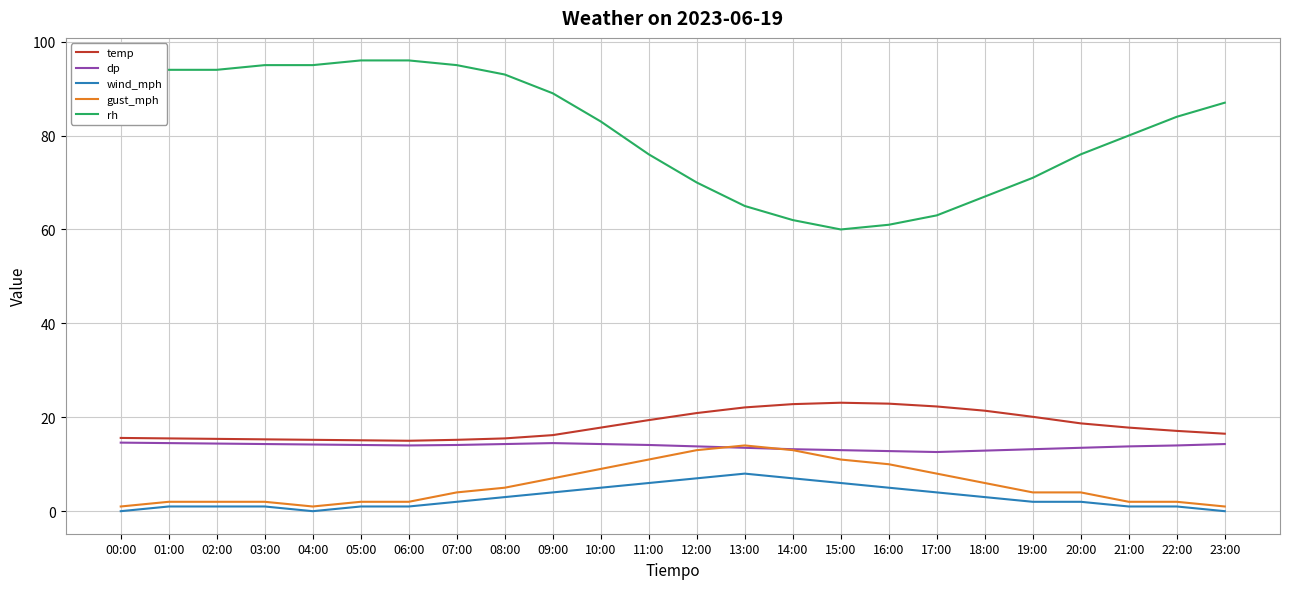

What is the spread (max minus min) of values at 09:00?

85.0